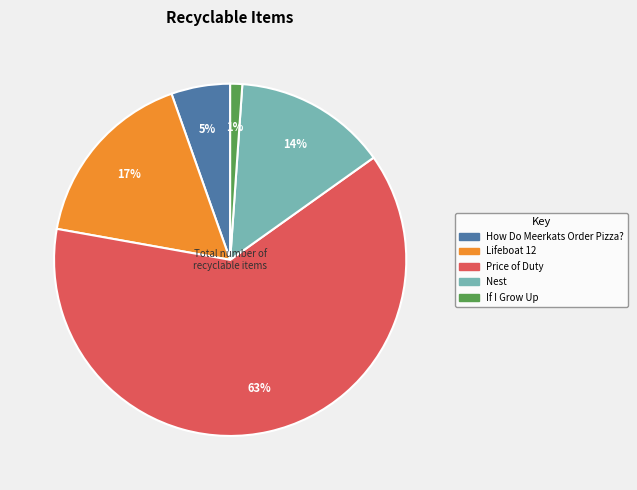

Which slice is the smallest?

If I Grow Up